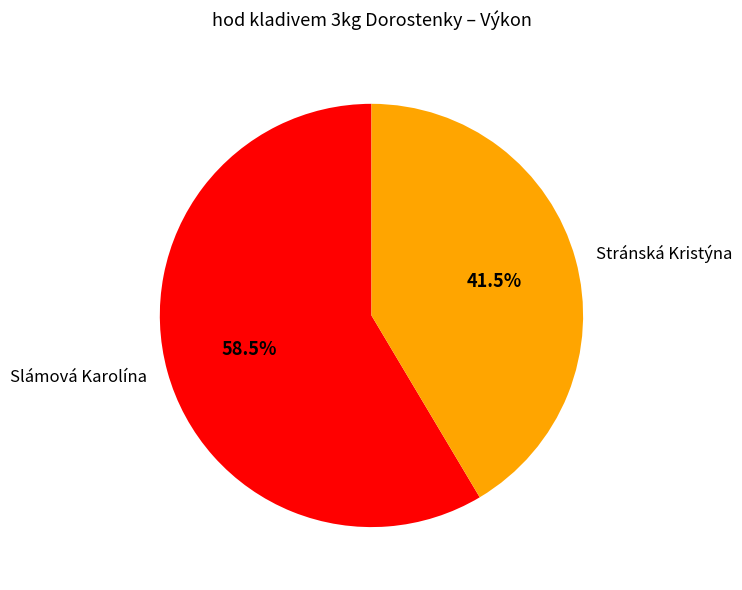

To the nearest percent, what is the difference between the largest and smallest slice percentages?

17%